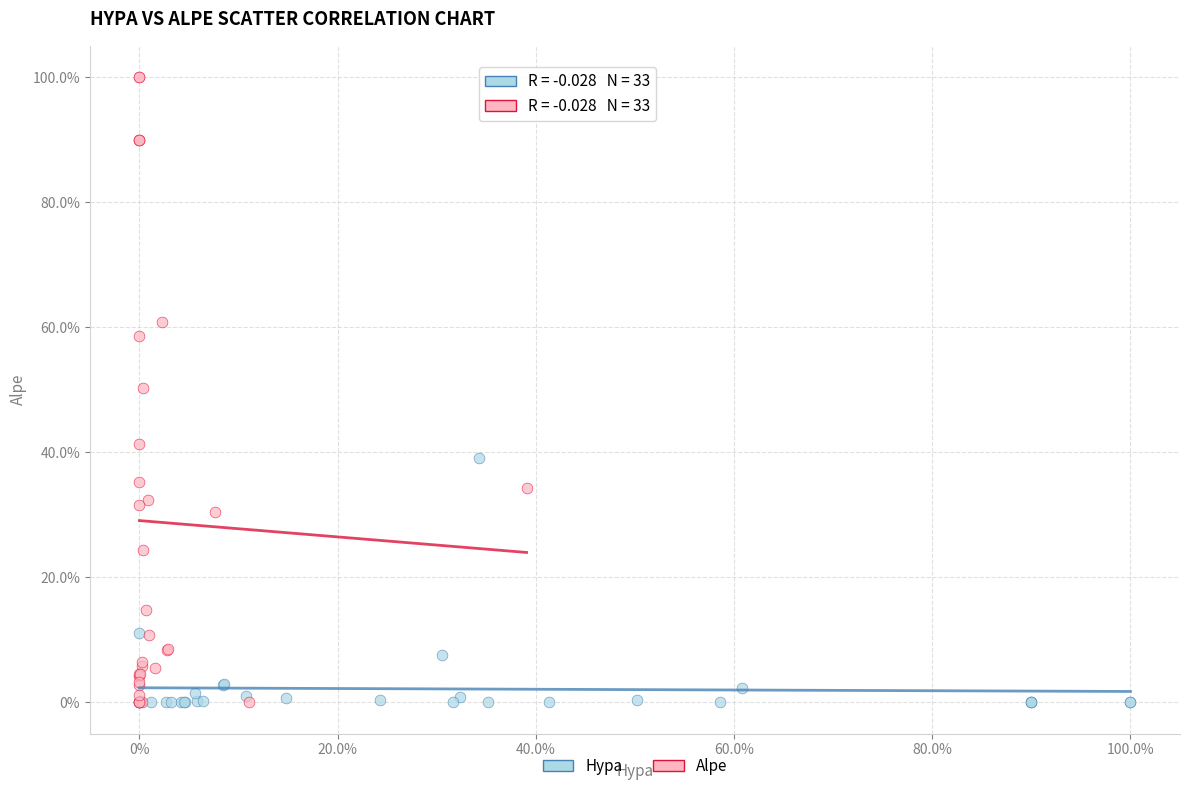

What are all the series names shown in the legend?

Hypa, Alpe